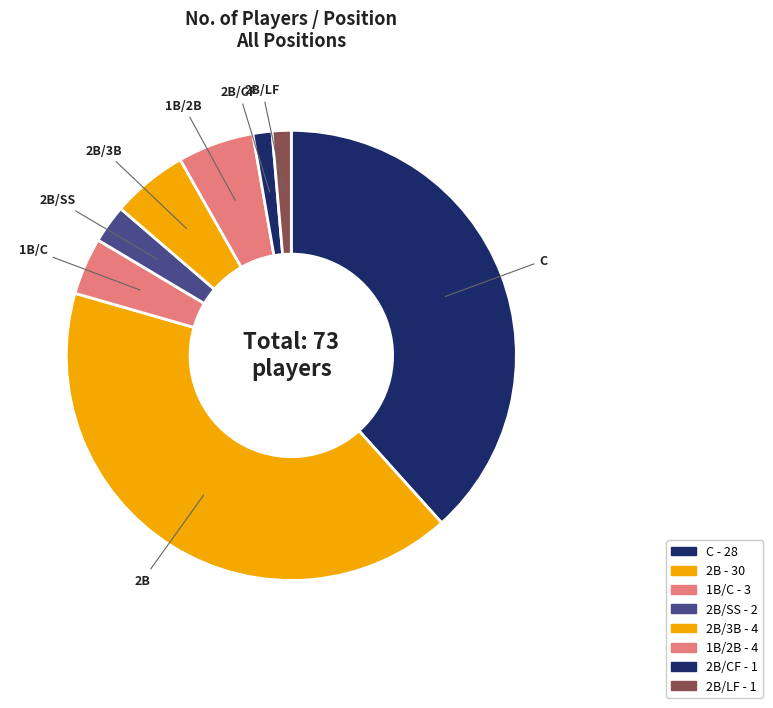

Rank the categories by value from highest to lowest.

2B, C, 2B/3B, 1B/2B, 1B/C, 2B/SS, 2B/CF, 2B/LF